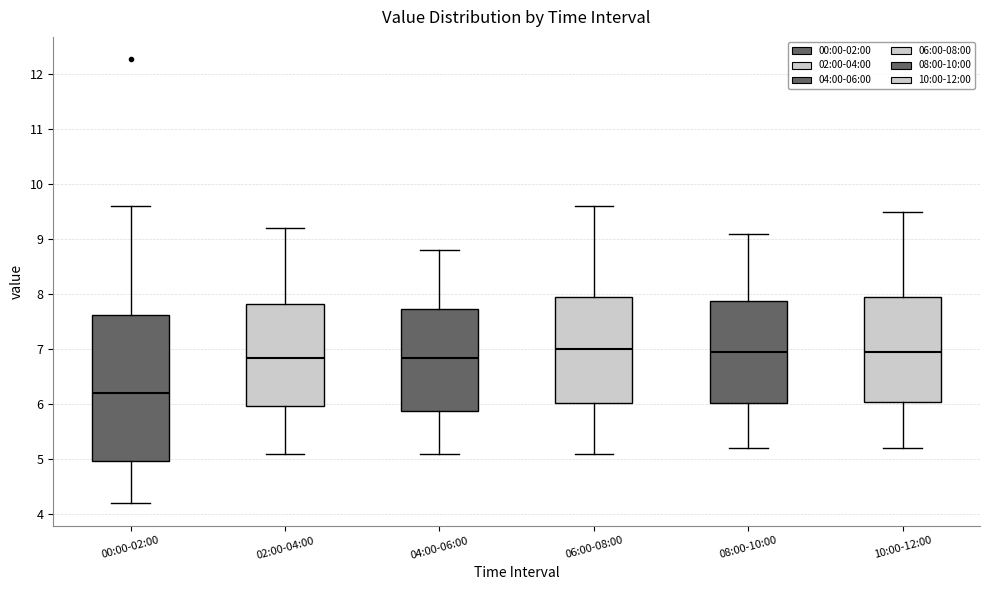

Where is the upper edge of the box for 00:00-02:00 on the y-axis? The values are not printed on the chart, so give them approximately, as read against the axis.

7.6